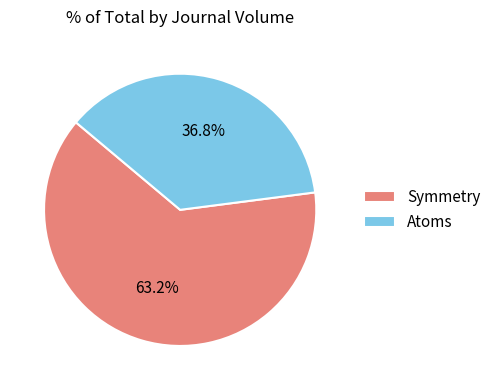

Which slice is the largest?

Symmetry